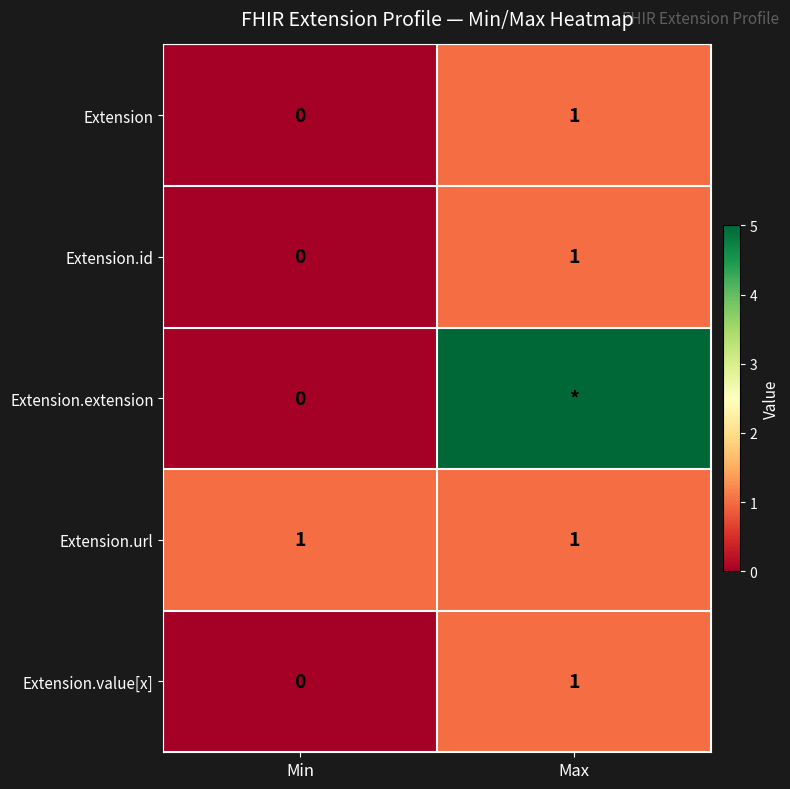

Rank the categories by Extension value from lowest to highest.

Min, Max